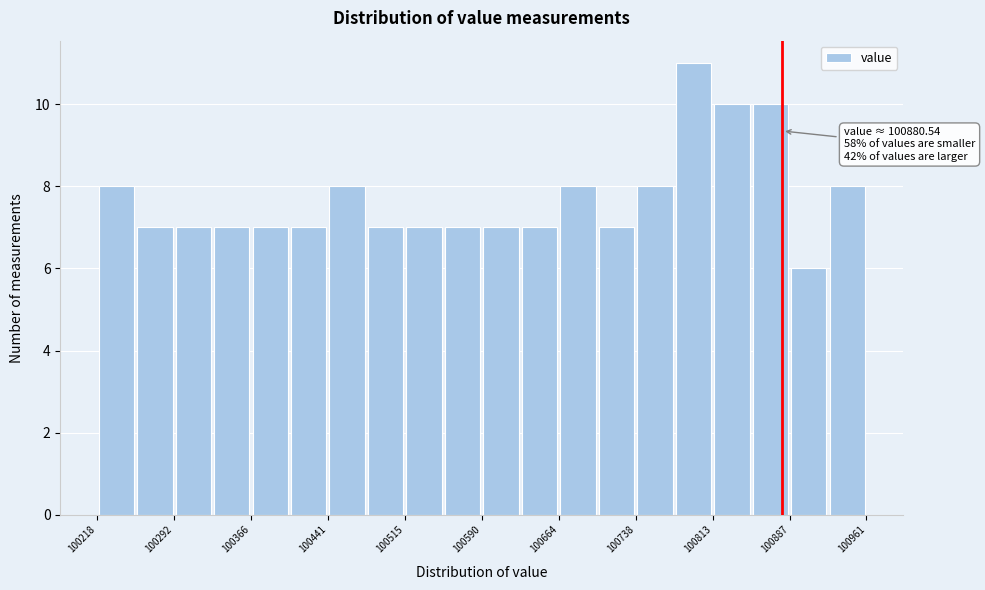

Around what value on the x-axis is the tallest bar? Give the approximate position of its centre, as read against the axis.

100790